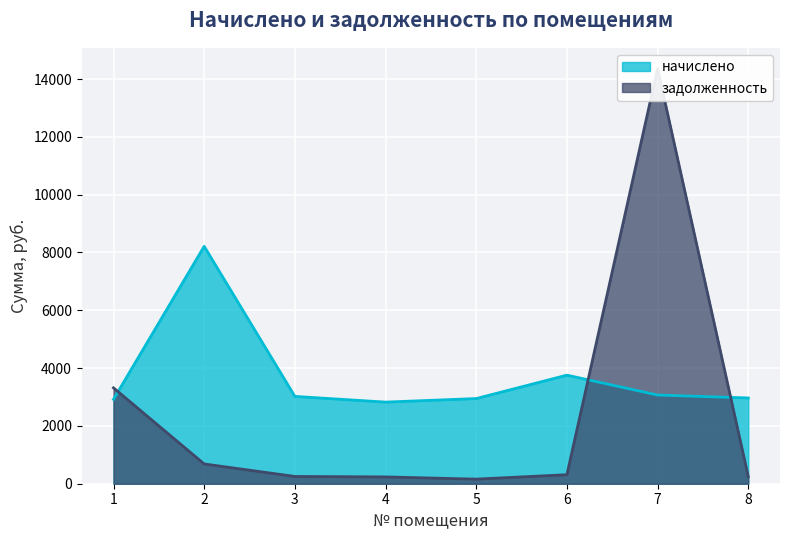

What is the minimum value shown in the chart?

158.9